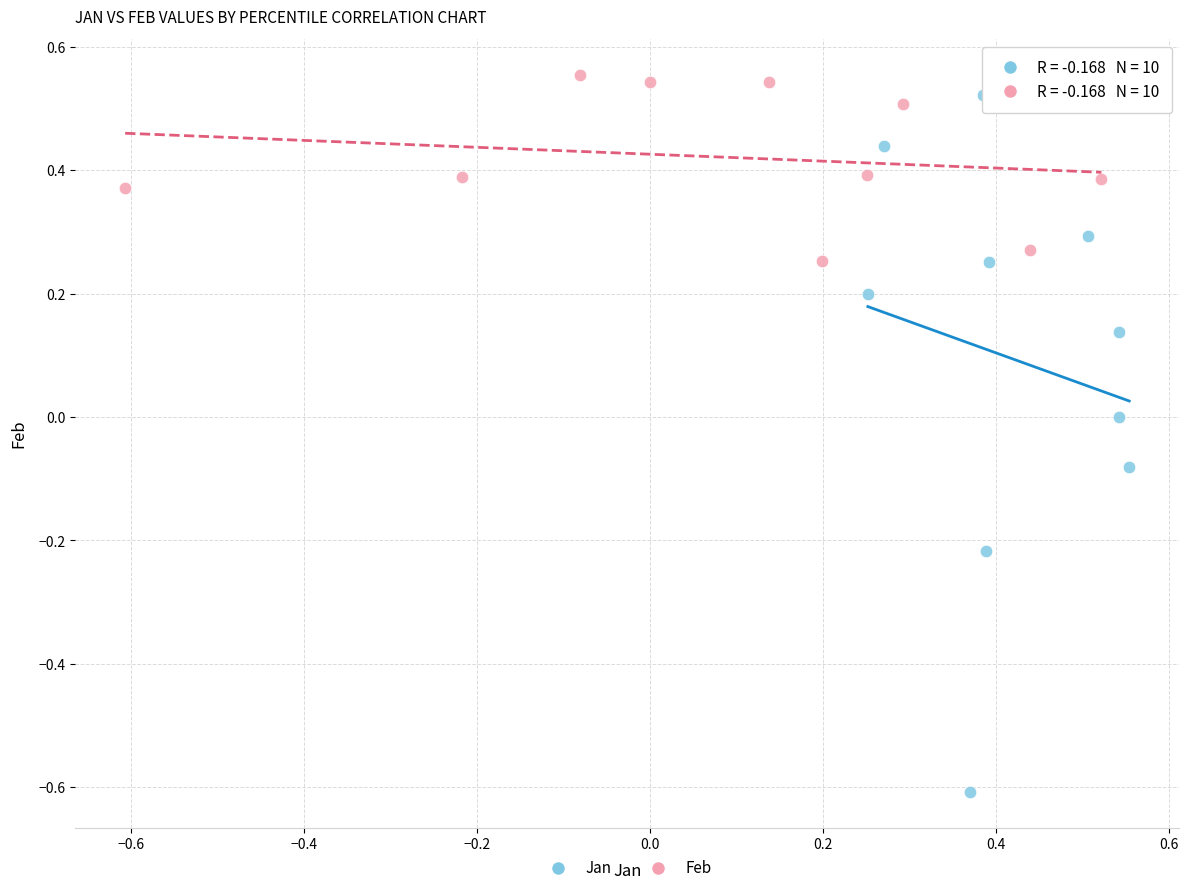

What are all the series names shown in the legend?

Jan, Feb